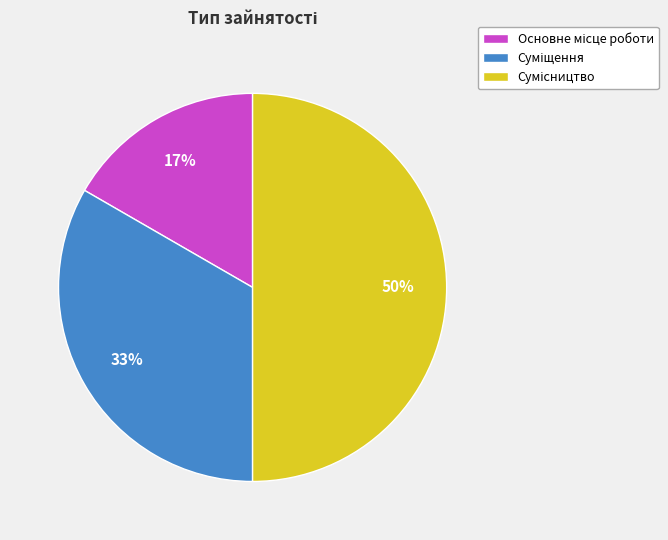

To the nearest percent, what is the difference between the largest and smallest slice percentages?

33%